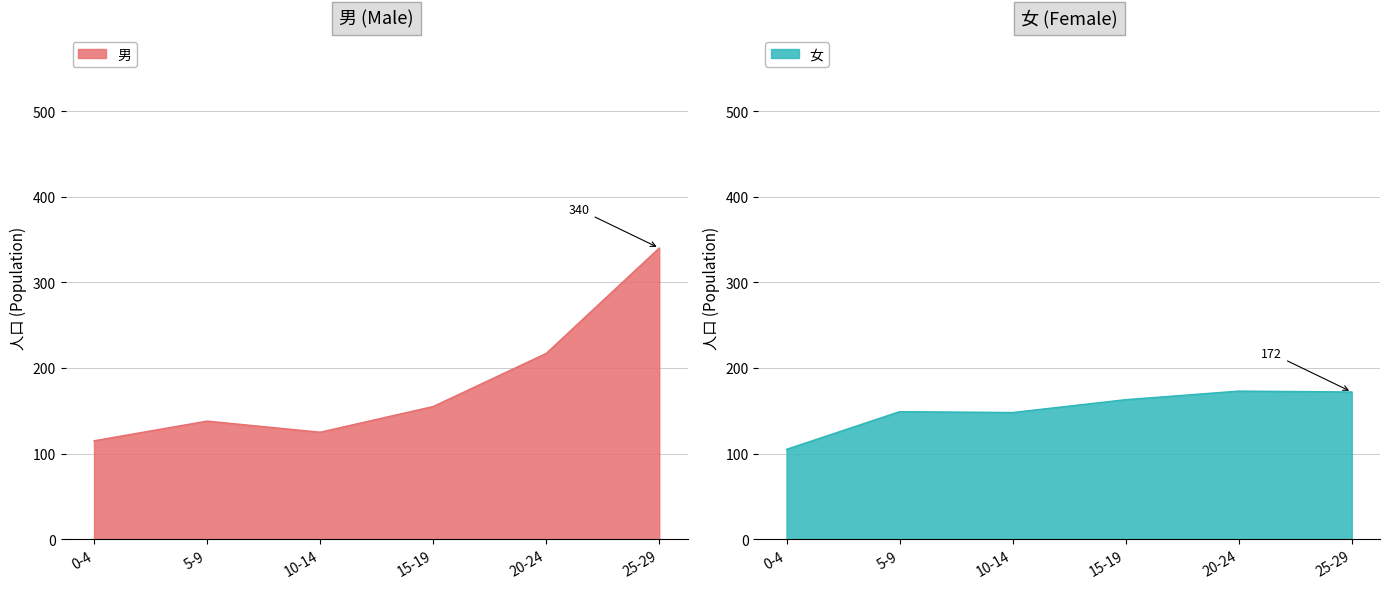

Rank the series by their maximum value, from lowest to highest.

女, 男